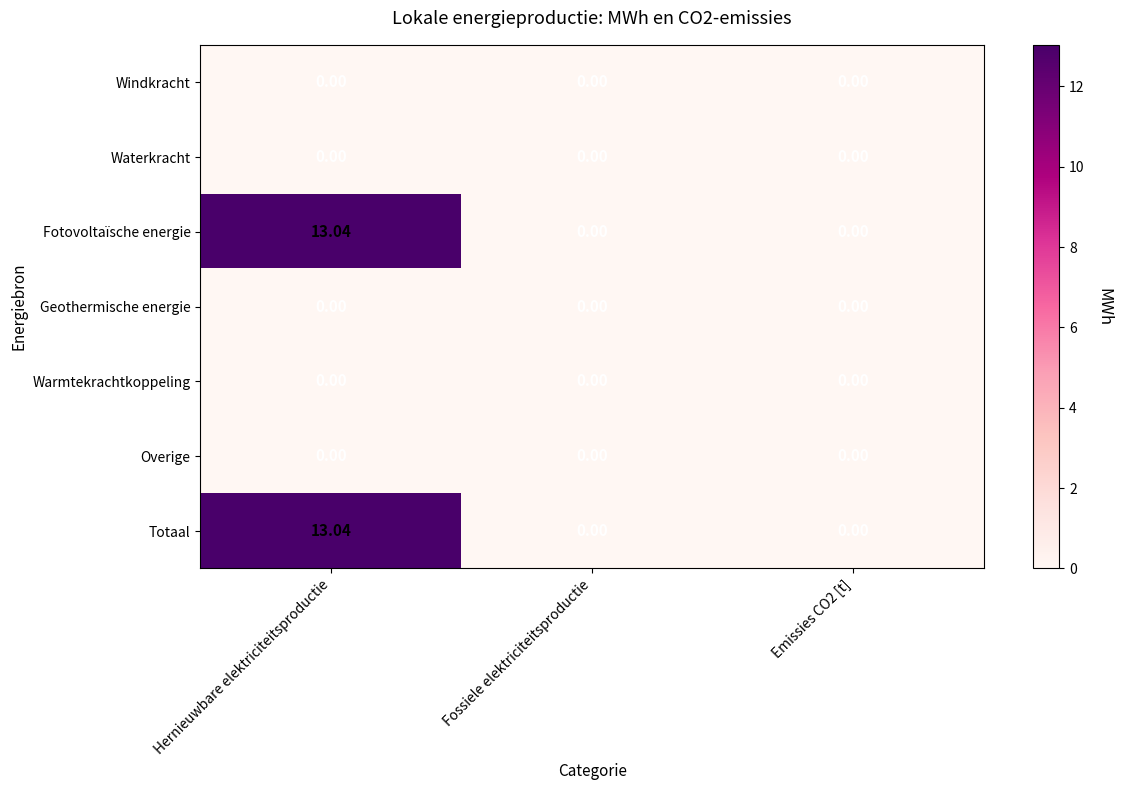

How many categories are shown in the chart?

3